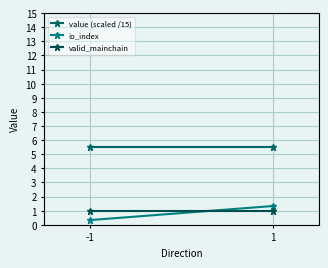

How many lines are shown in the chart?

3